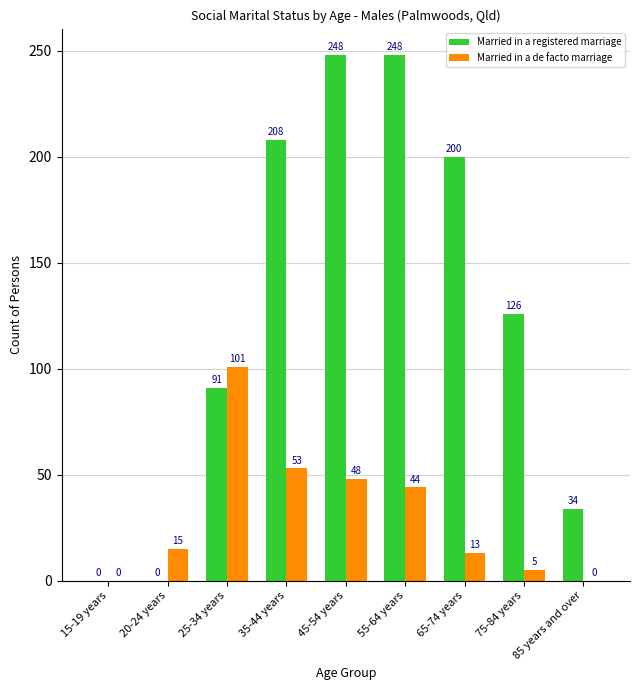

Reading right to left, extract all data points from this chart.

Married in a registered marriage: 34	126	200	248	248	208	91	0	0
Married in a de facto marriage: 0	5	13	44	48	53	101	15	0